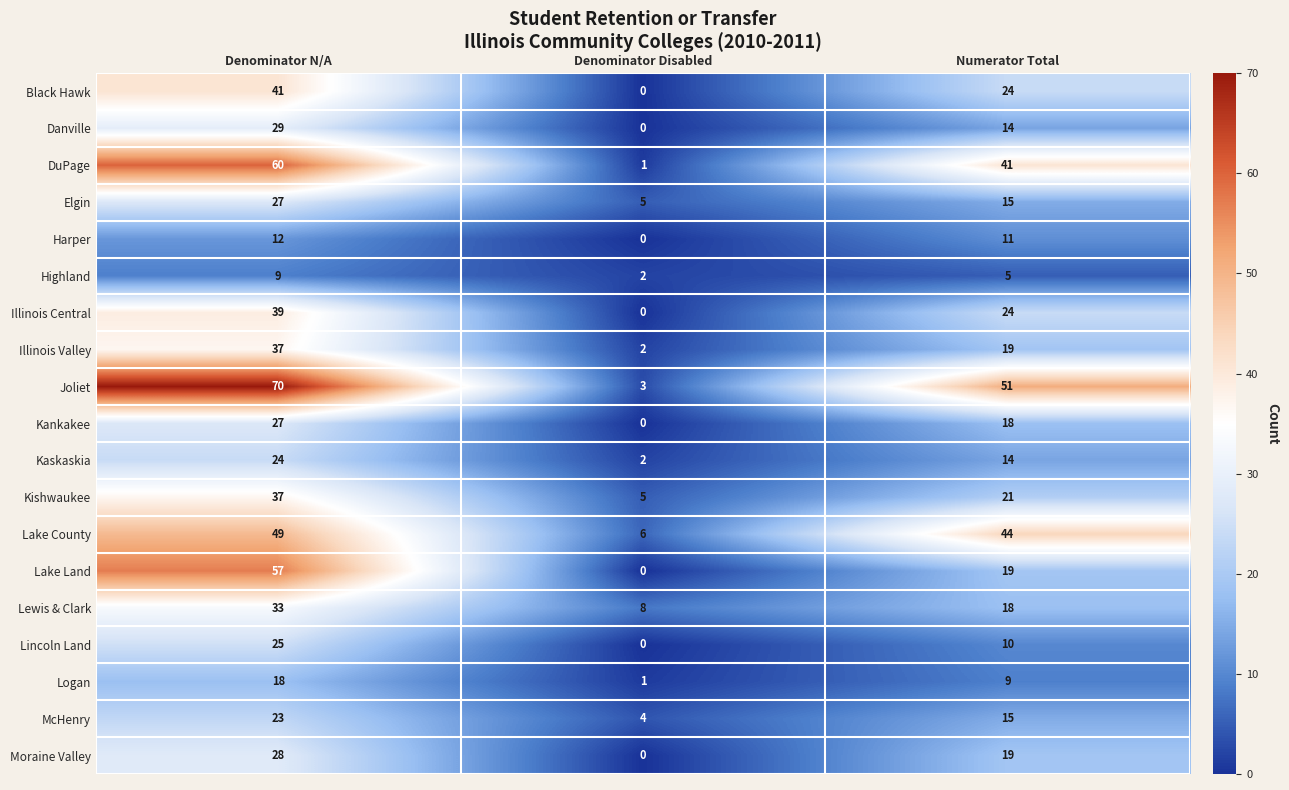

List the labels in order of Lewis & Clark value, smallest first.

Denominator Disabled, Numerator Total, Denominator N/A